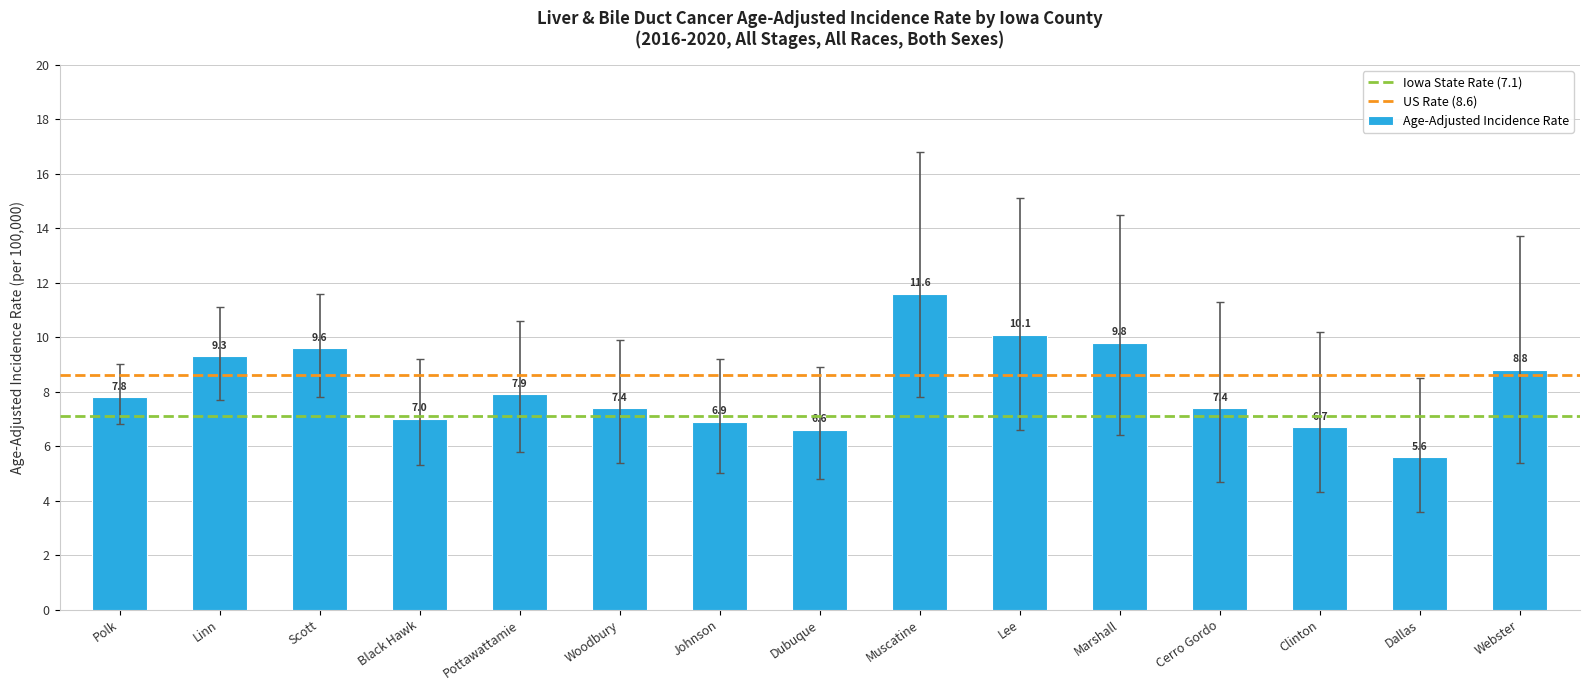

What is the sum of all values?

122.5